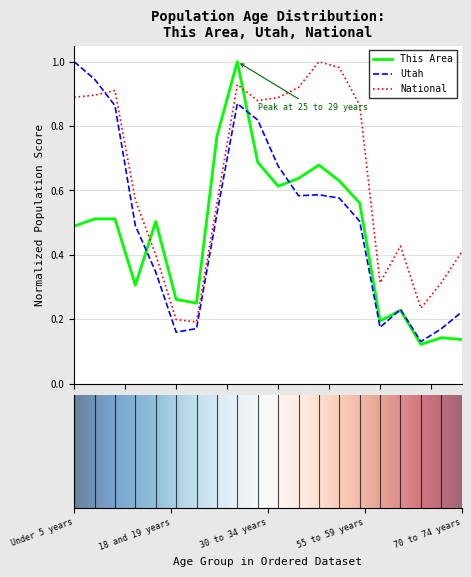

List the series in order of their overall mean, lowest first.

This Area, Utah, National